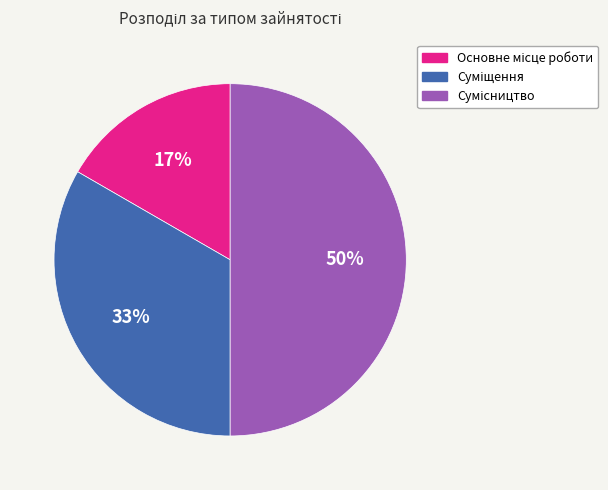

To the nearest percent, what is the difference between the largest and smallest slice percentages?

33%